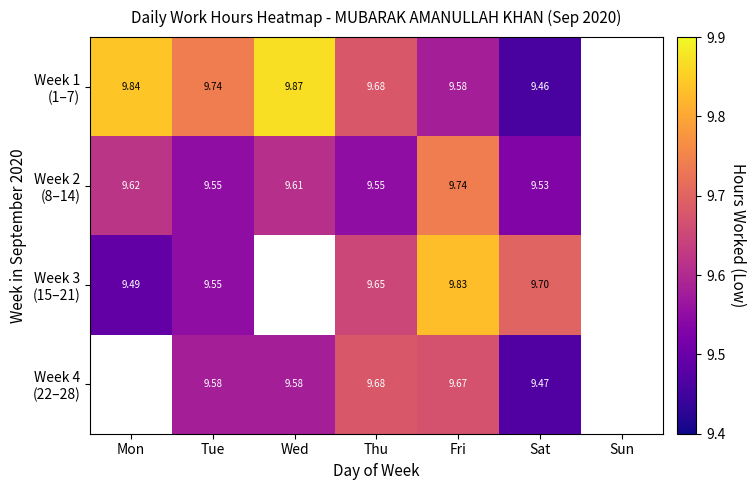

How many positive values does the Week 2 (8–14) series have?

6